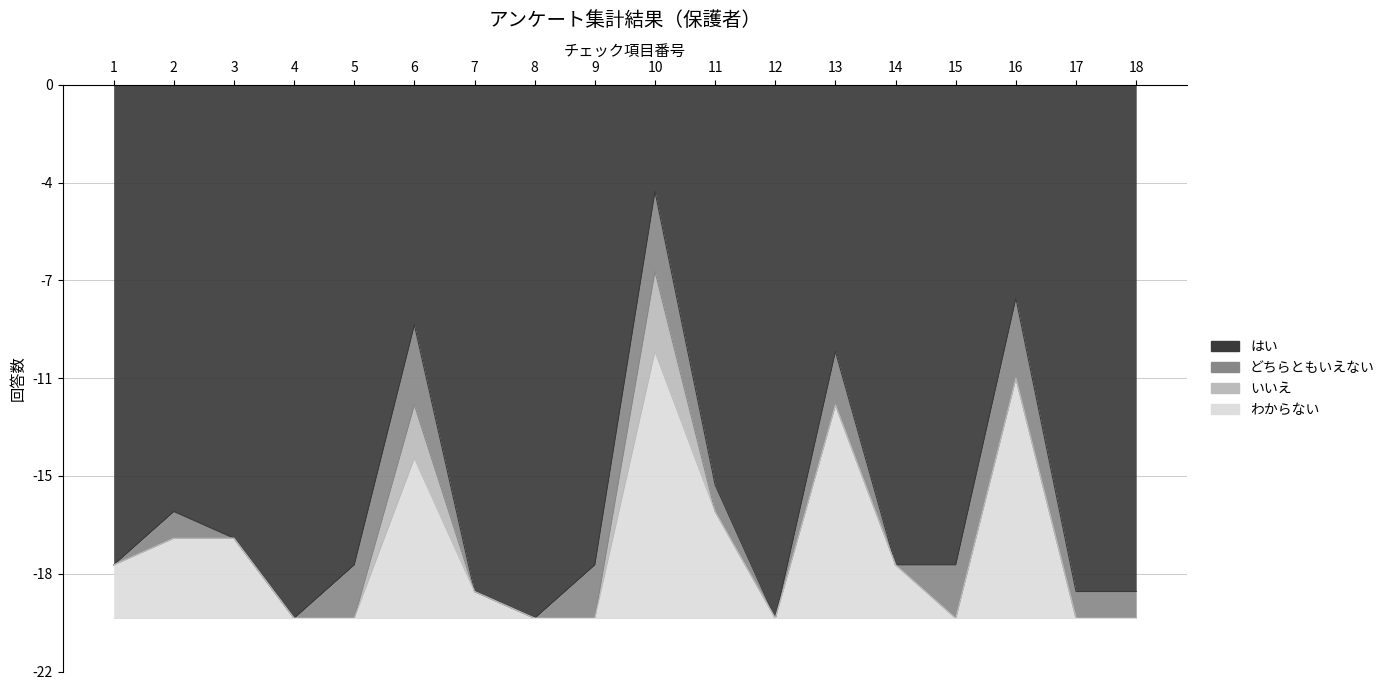

What is the difference between the maximum and second lowest values in the わからない series?

10